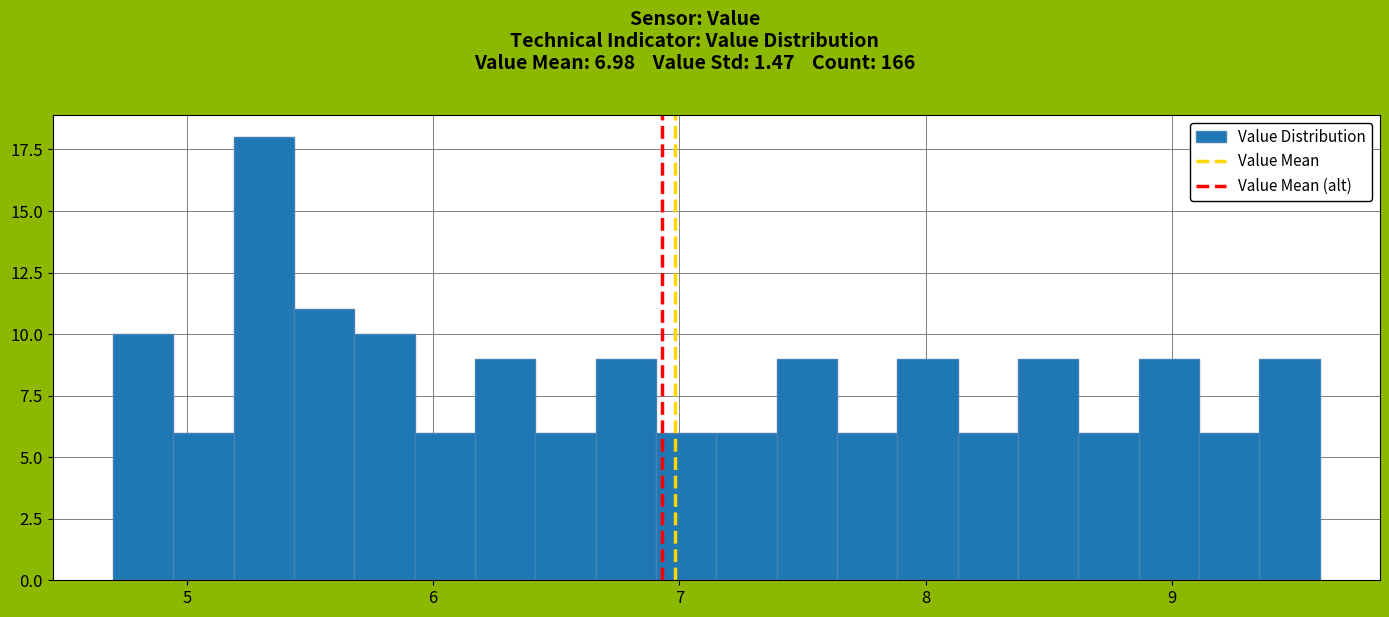

Around what value on the x-axis is the tallest bar? Give the approximate position of its centre, as read against the axis.

5.3